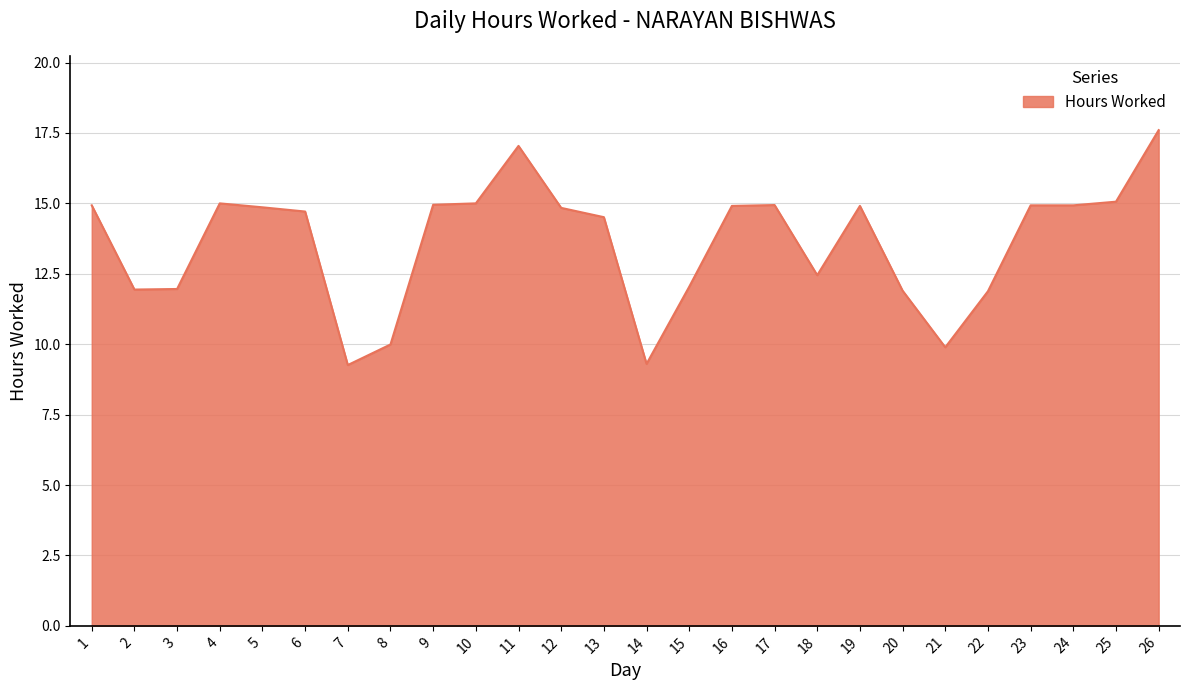

How many lines are shown in the chart?

1